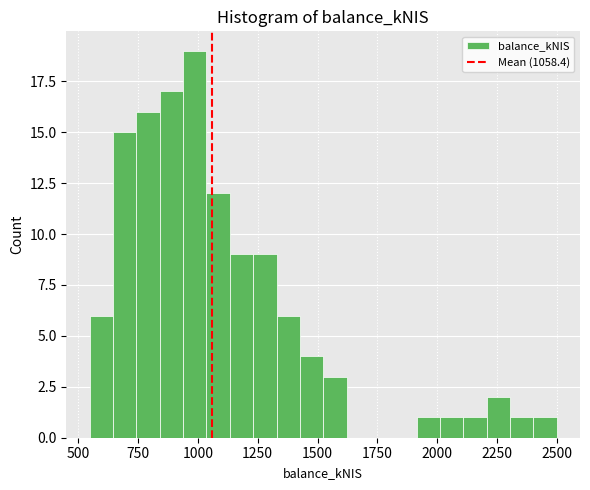

Read against the x-axis, roughly where is the centre of the tallest bar?

1000